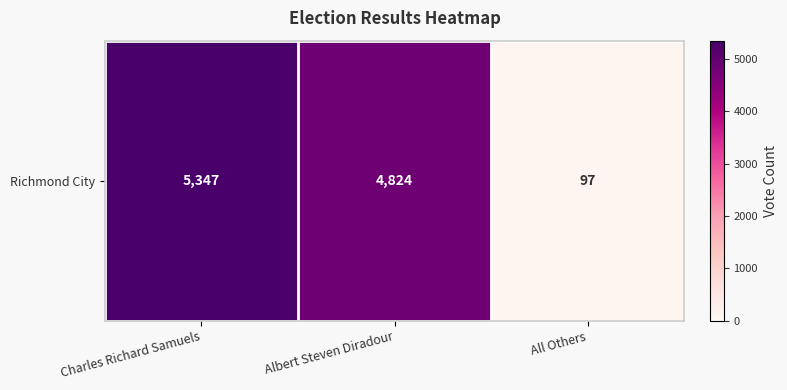

Which category has the lowest value across all series?

All Others